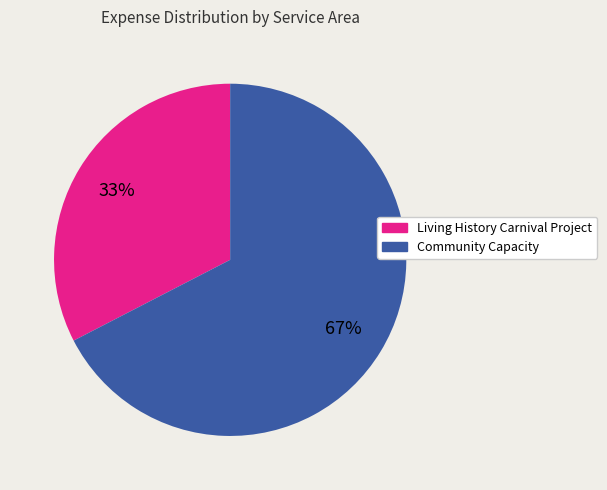

Count the number of slices in the pie.

2